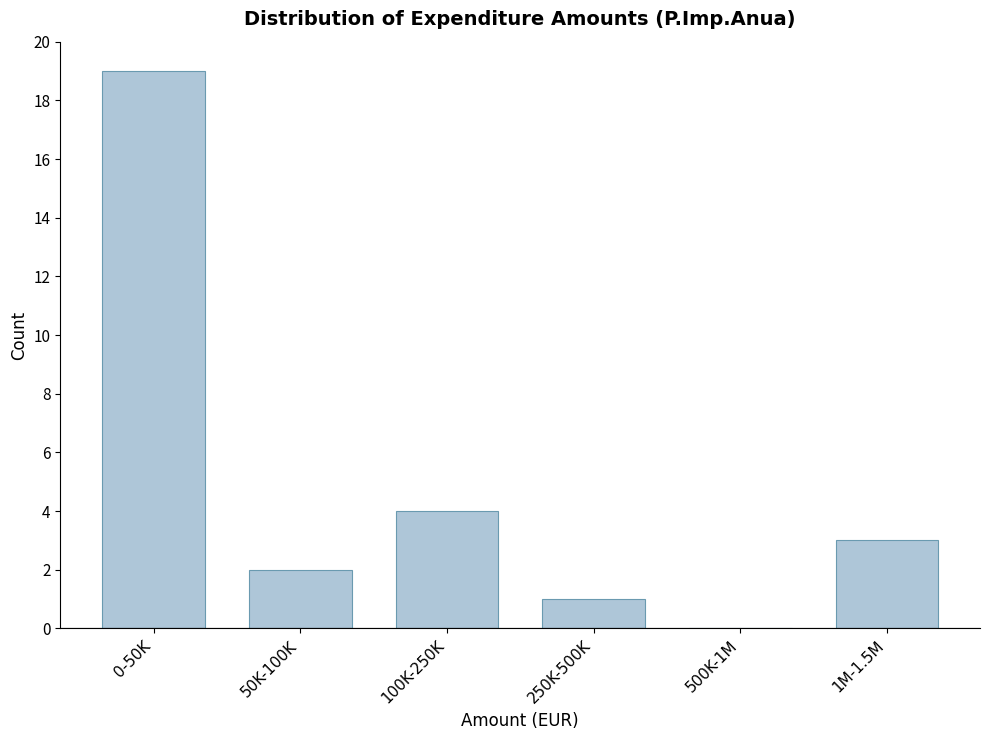

Reading left to right, transcribe all the data shown in this chart.

0-50K=19	50K-100K=2	100K-250K=4	250K-500K=1	500K-1M=0	1M-1.5M=3